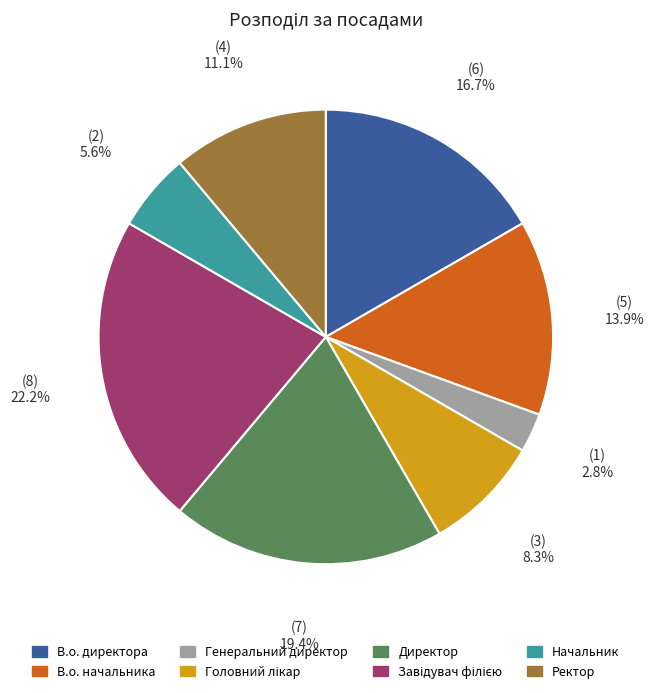

To the nearest percent, what percentage of the pie is В.о. начальника?

14%